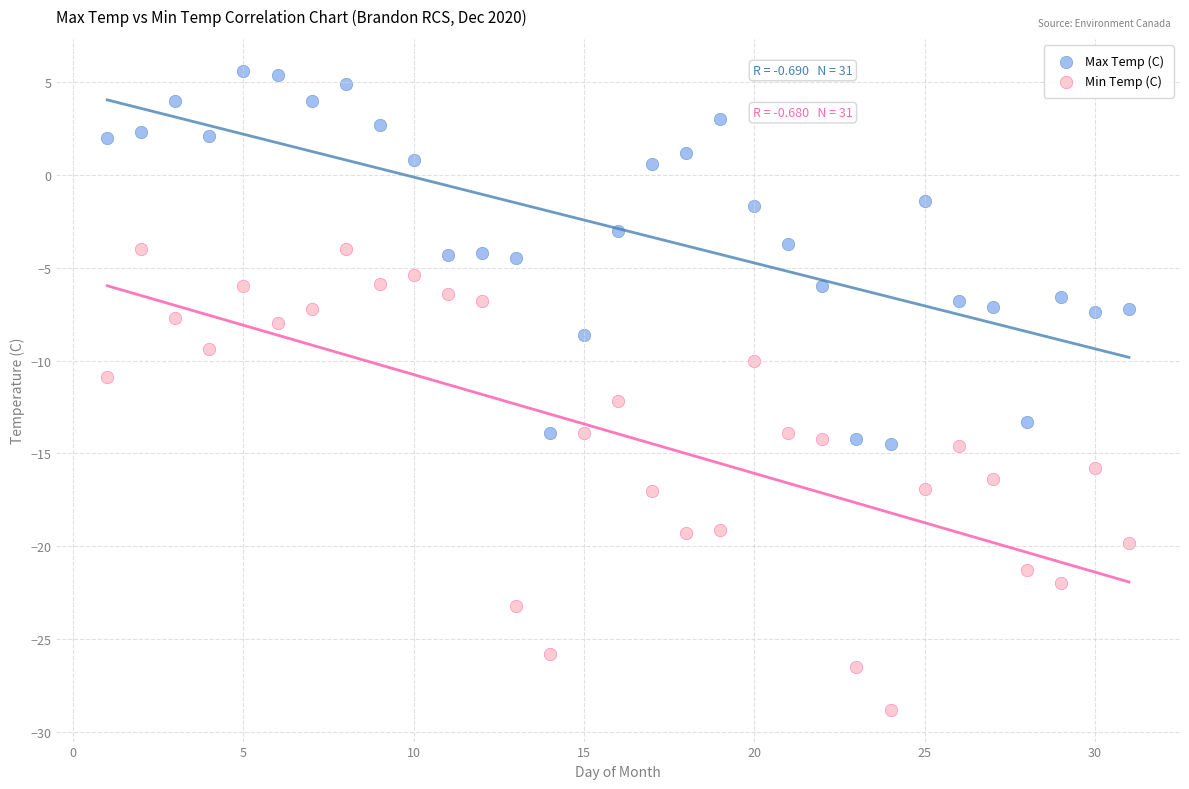

Across all data points, what is the range of Y values (max minus min)?

34.4